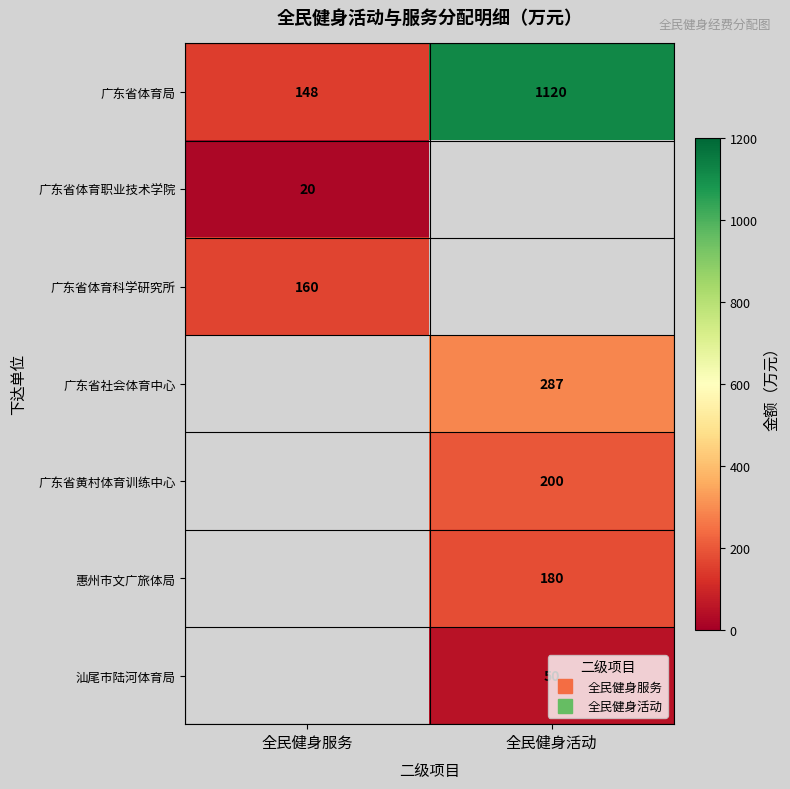

At how many categories does at least one series exceed 352?

1